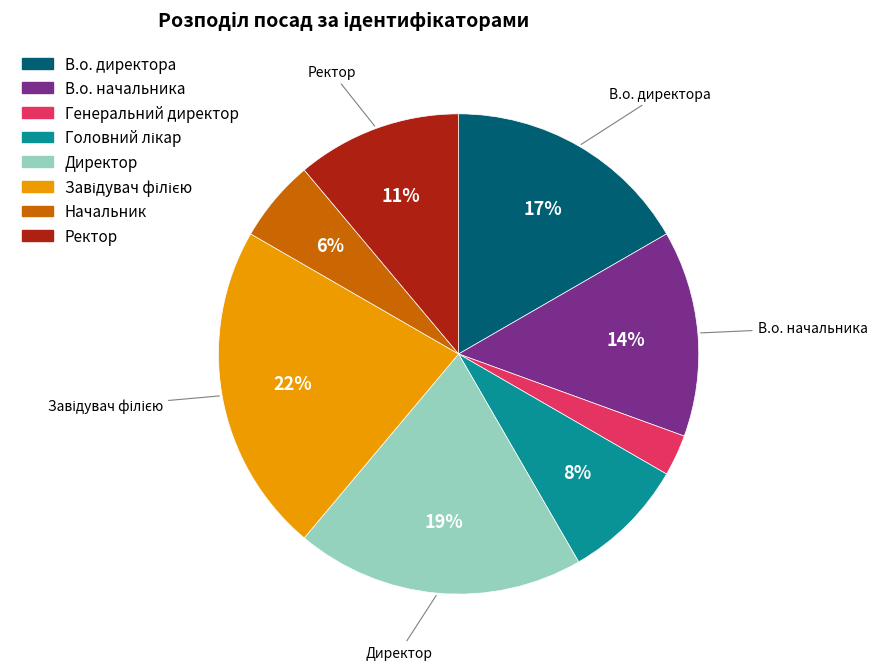

What is the smallest slice in the pie chart?

Генеральний директор